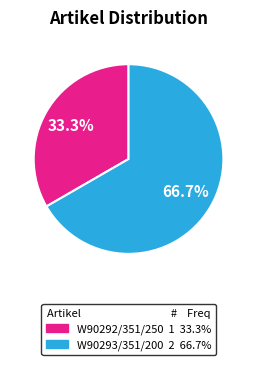

What is the majority slice?

W90293/351/200